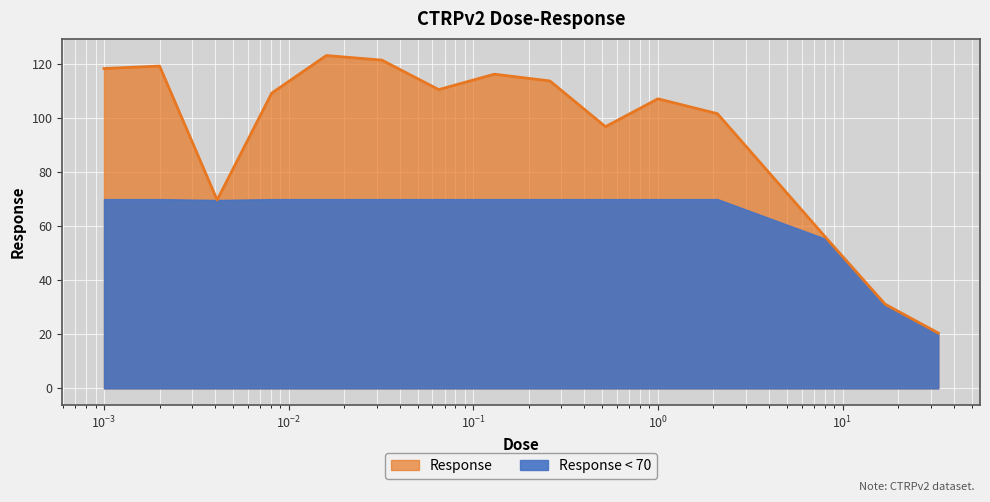

At which category does the data reach its first local peak?

0.002